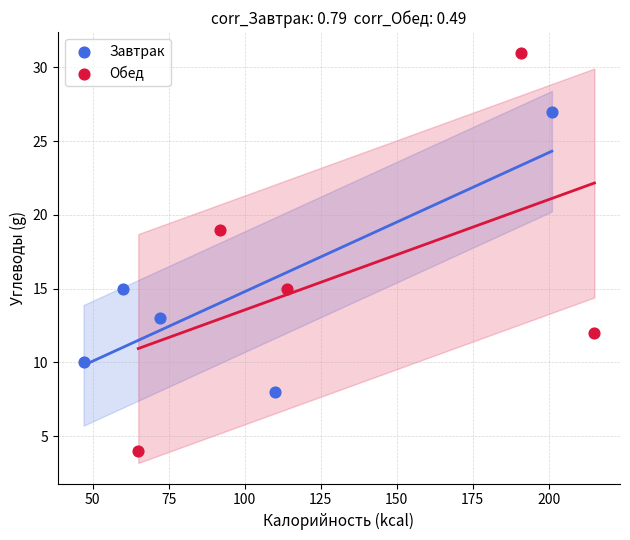

Which series reaches the maximum Y coordinate?

Обед